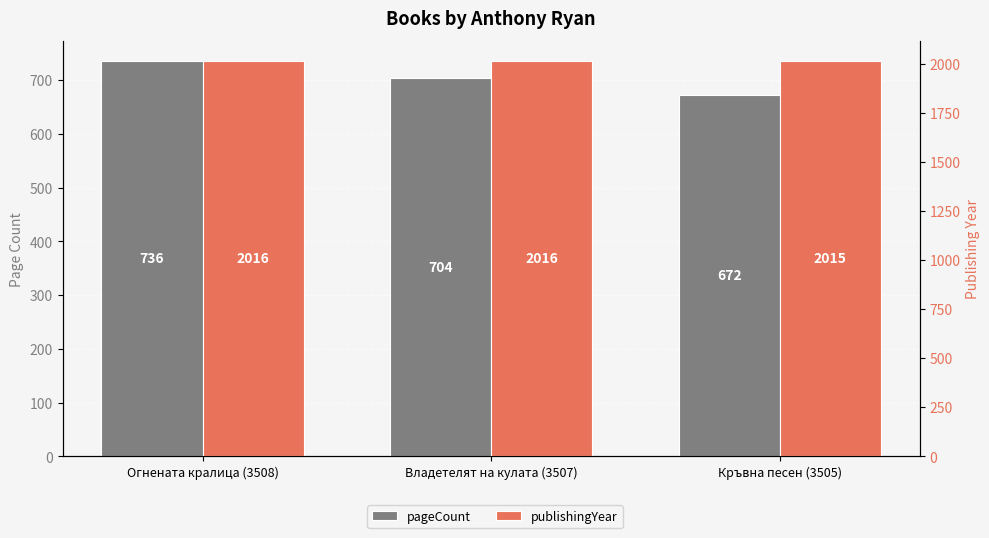

What position from the left is Кръвна песен (3505)?

3